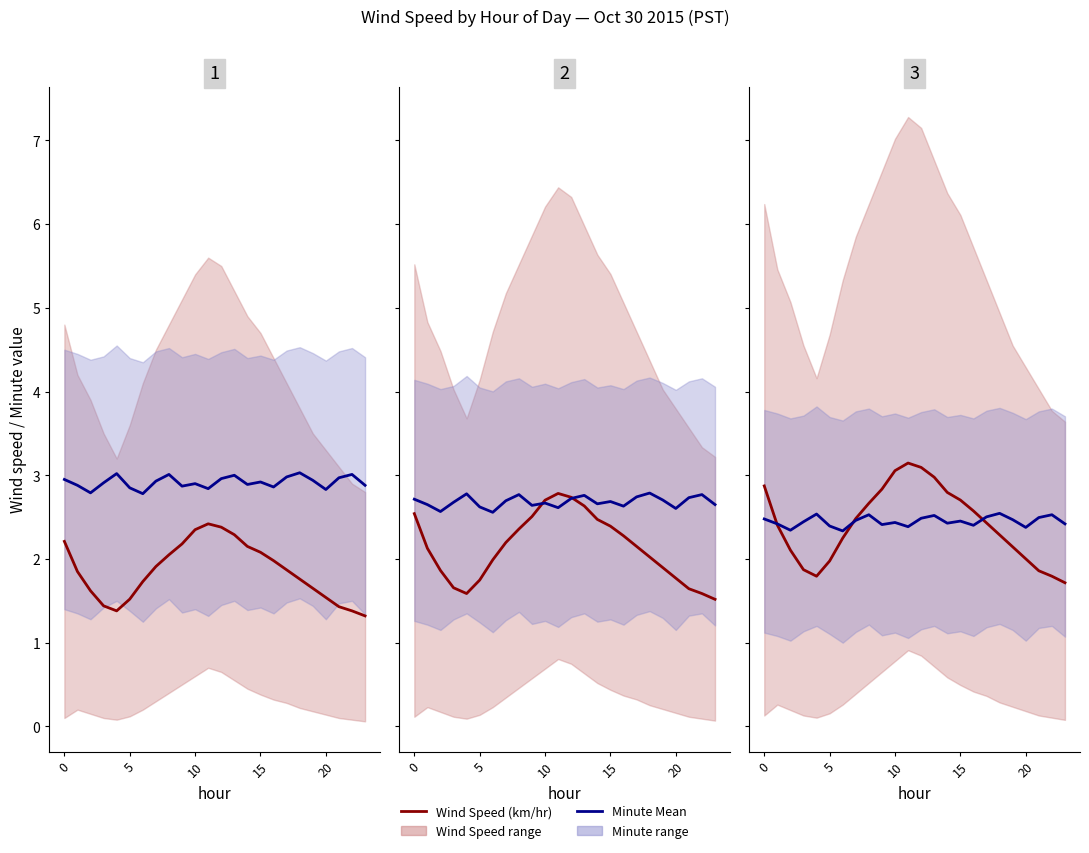

How many lines are shown in the chart?

2